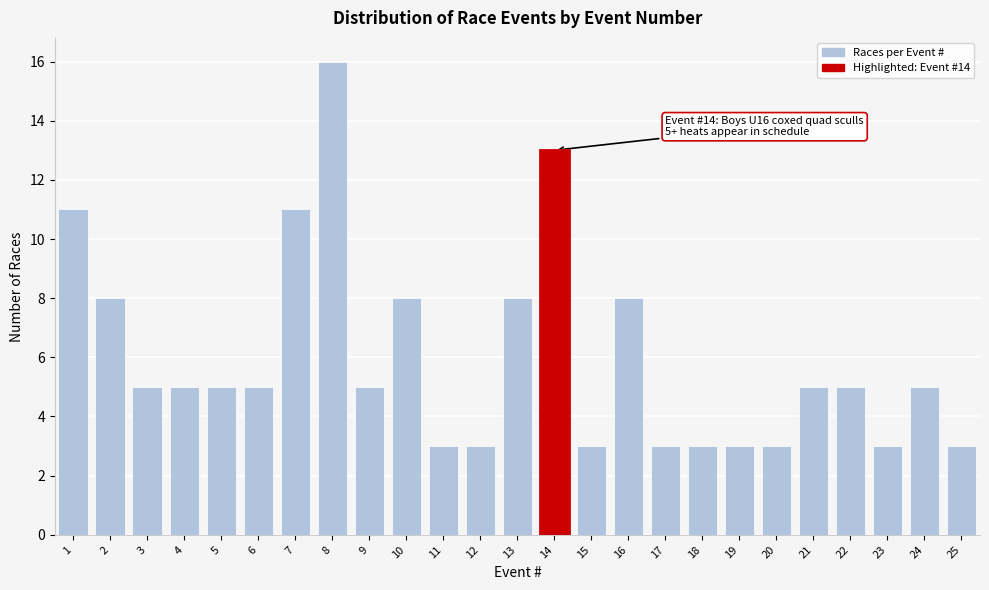

Reading left to right, what are all the values shown in this chart?

11	8	5	5	5	5	11	16	5	8	3	3	8	13	3	8	3	3	3	3	5	5	3	5	3